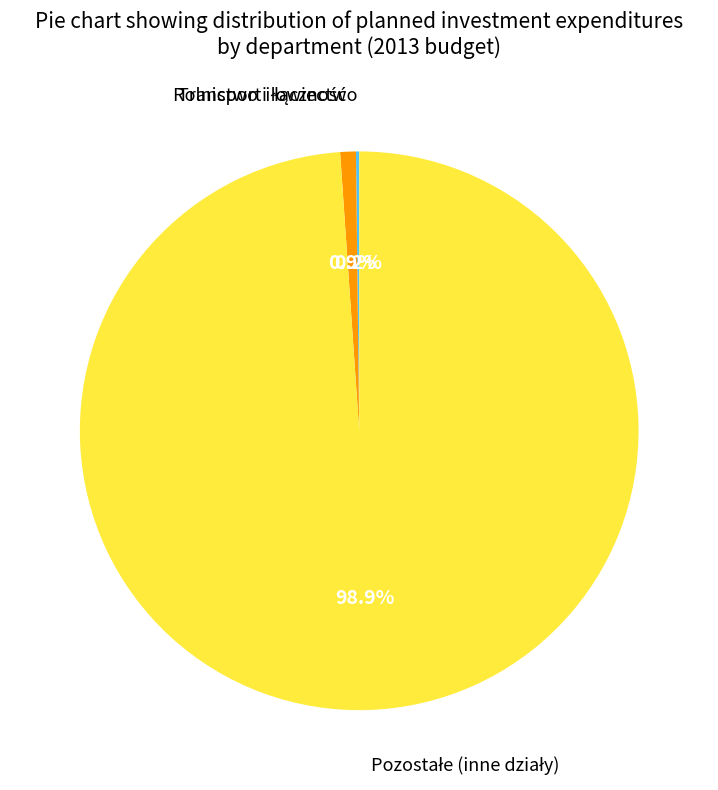

Is there a majority slice in this chart?

Yes